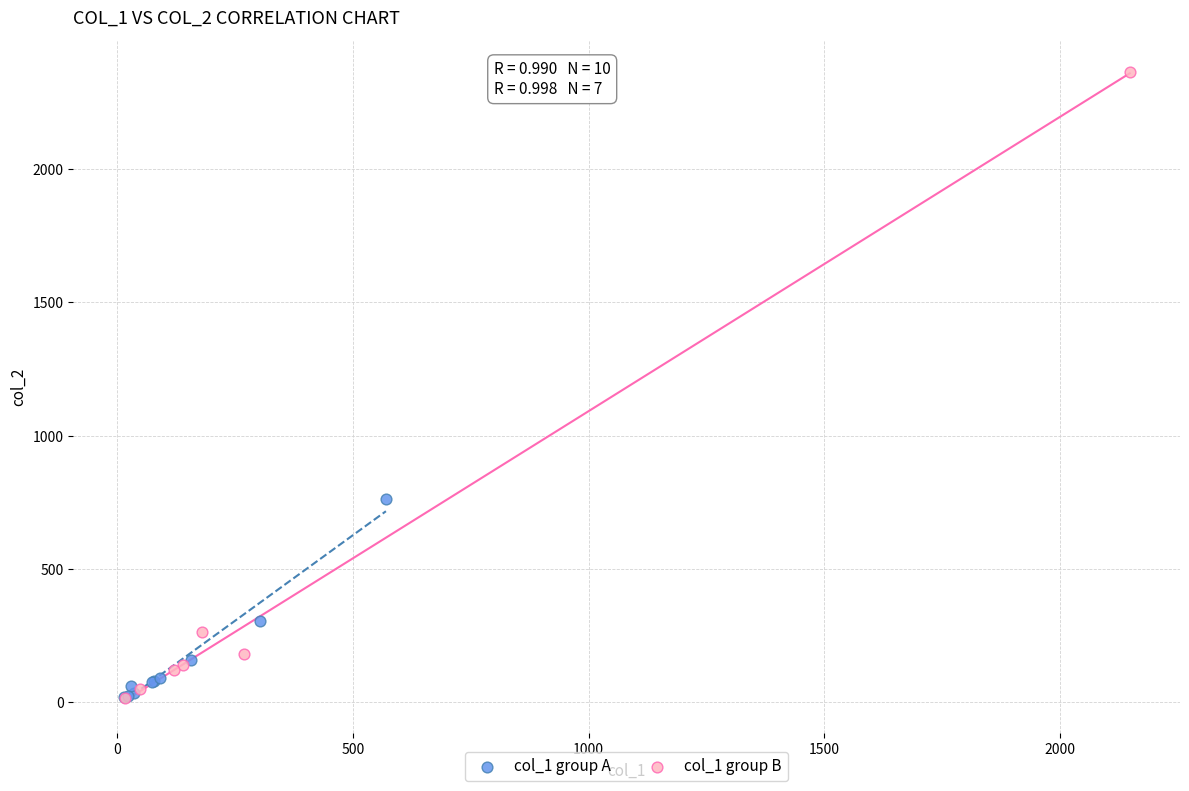

What are all the series names shown in the legend?

col_1 group A, col_1 group B